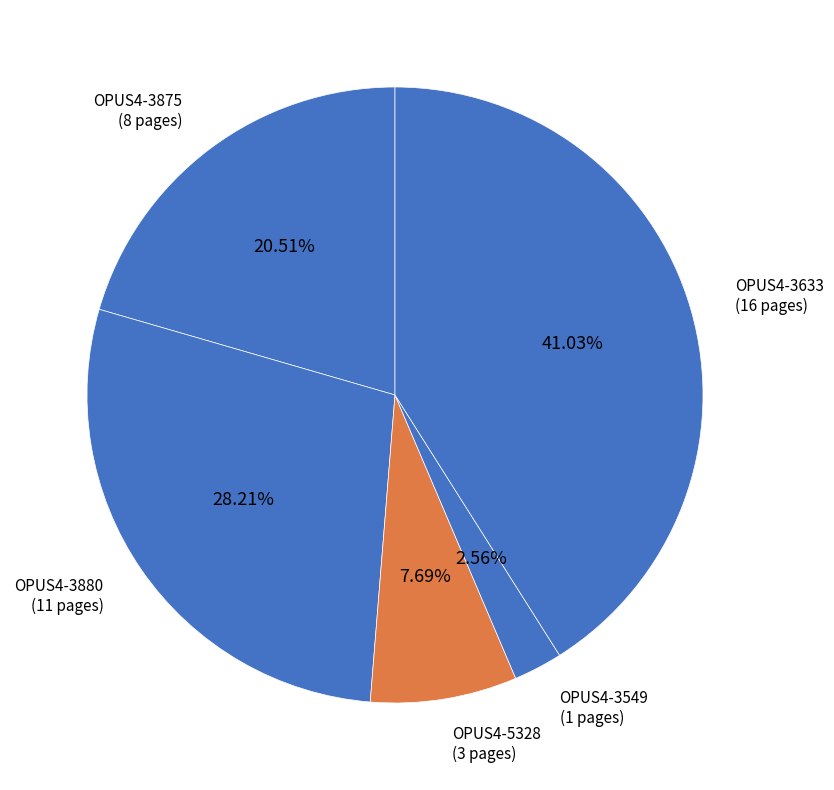

Does any single category account for the majority?

No